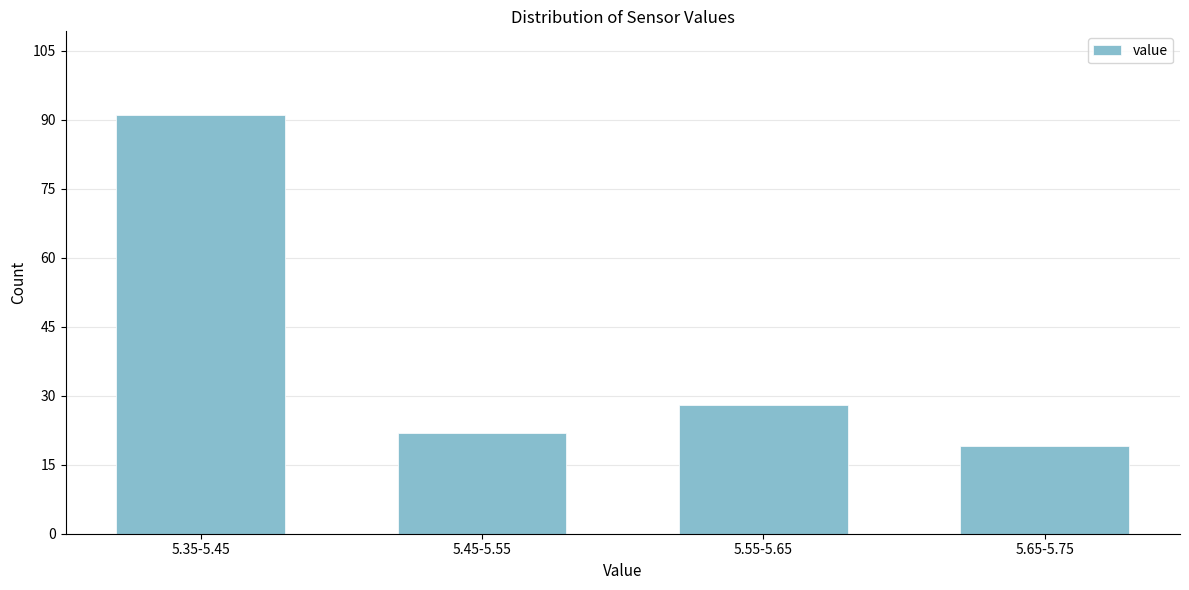

Reading right to left, transcribe all the data shown in this chart.

5.65-5.75=19	5.55-5.65=28	5.45-5.55=22	5.35-5.45=91